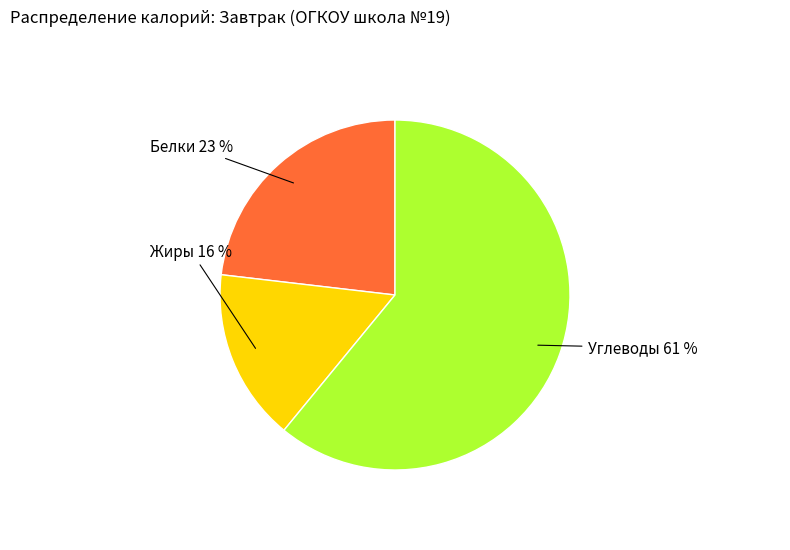

Does any single category account for the majority?

Yes